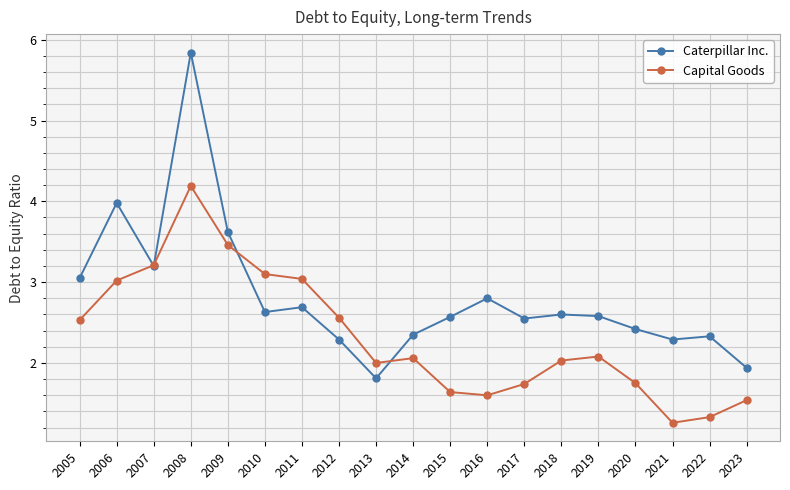

Which series has the largest total across all categories?

Caterpillar Inc.